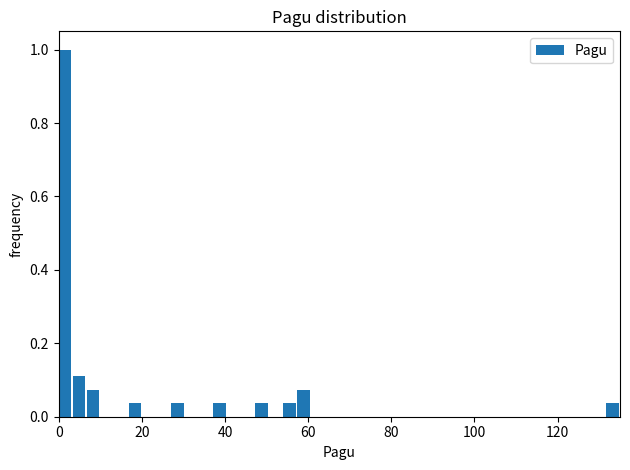

Read against the x-axis, roughly where is the centre of the tallest bar?

2